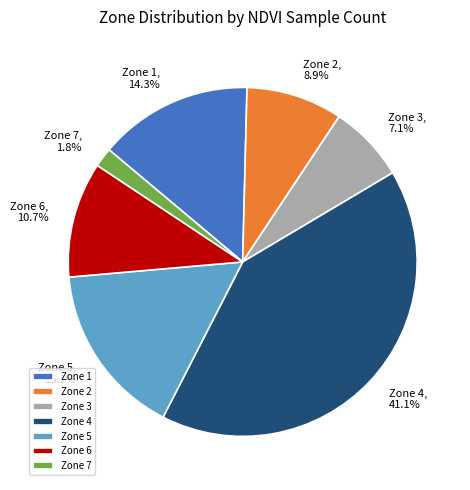

Between Zone 6 and Zone 4, which is larger?

Zone 4